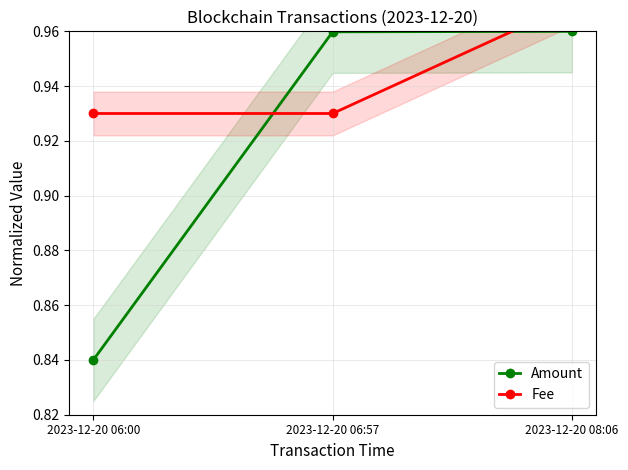

Reading left to right, list all the values displayed in this chart.

Amount: 2023-12-20 06:00=0.8	2023-12-20 06:57=1.0	2023-12-20 08:06=1.0
Fee: 2023-12-20 06:00=0.9	2023-12-20 06:57=0.9	2023-12-20 08:06=1.0